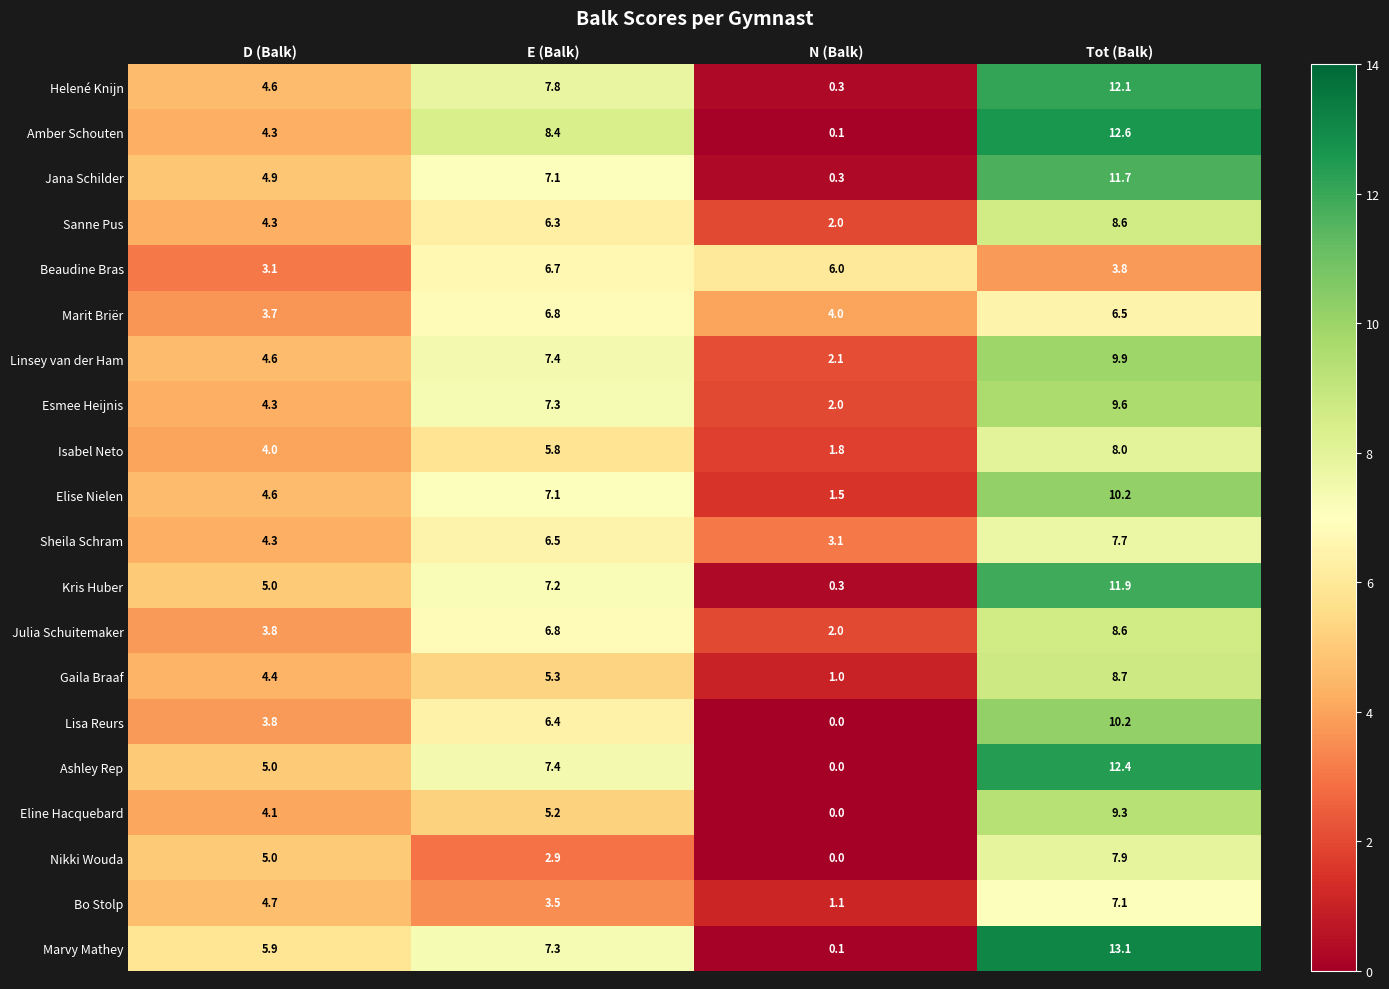

At which category is the sum across all series the highest?

Tot (Balk)